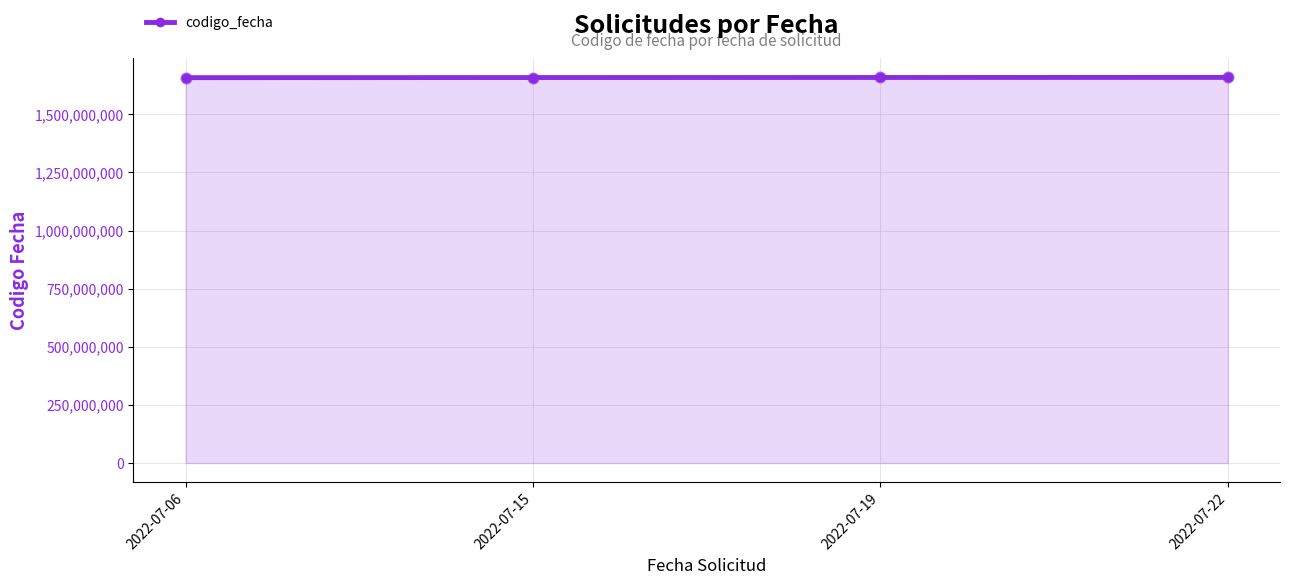

What is the change in value from 2022-07-19 to 2022-07-22?

+352766